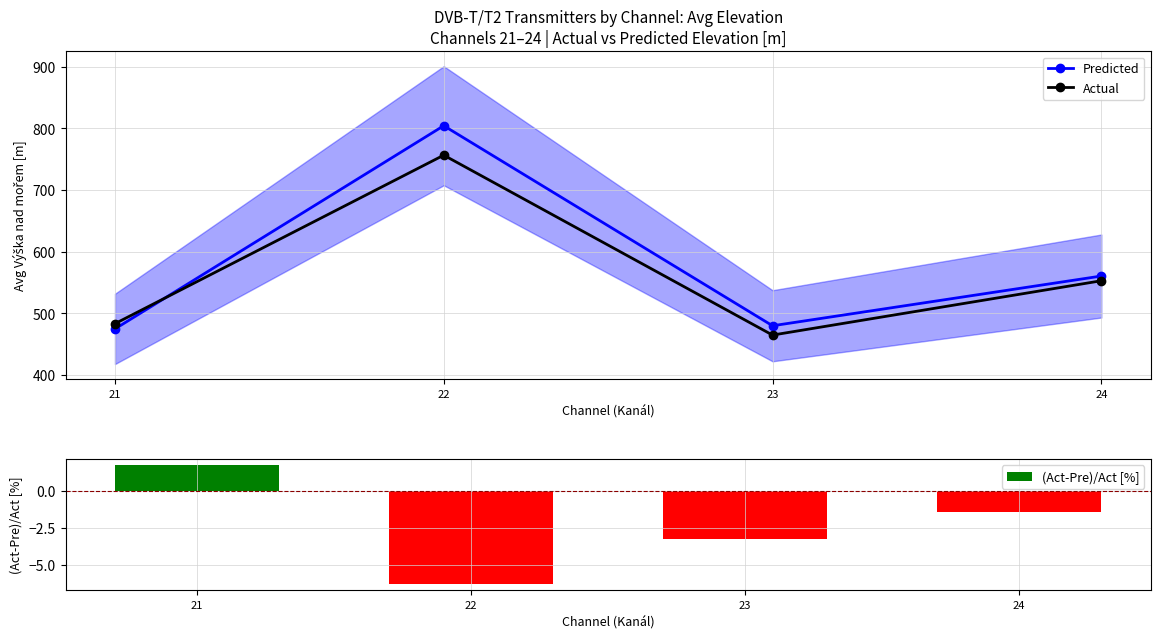

Read the Predicted value at 21.

474.9